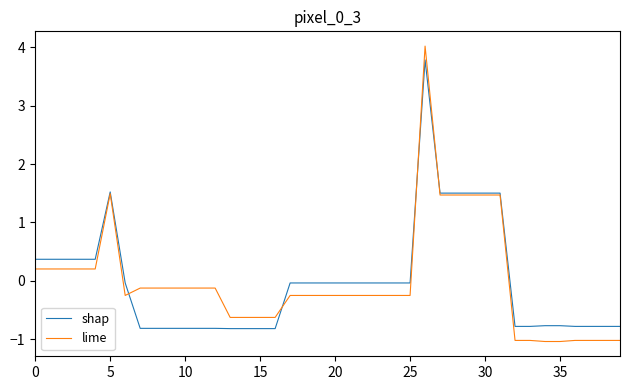

What is the difference between the second highest and second lowest values in the shap series?

2.3